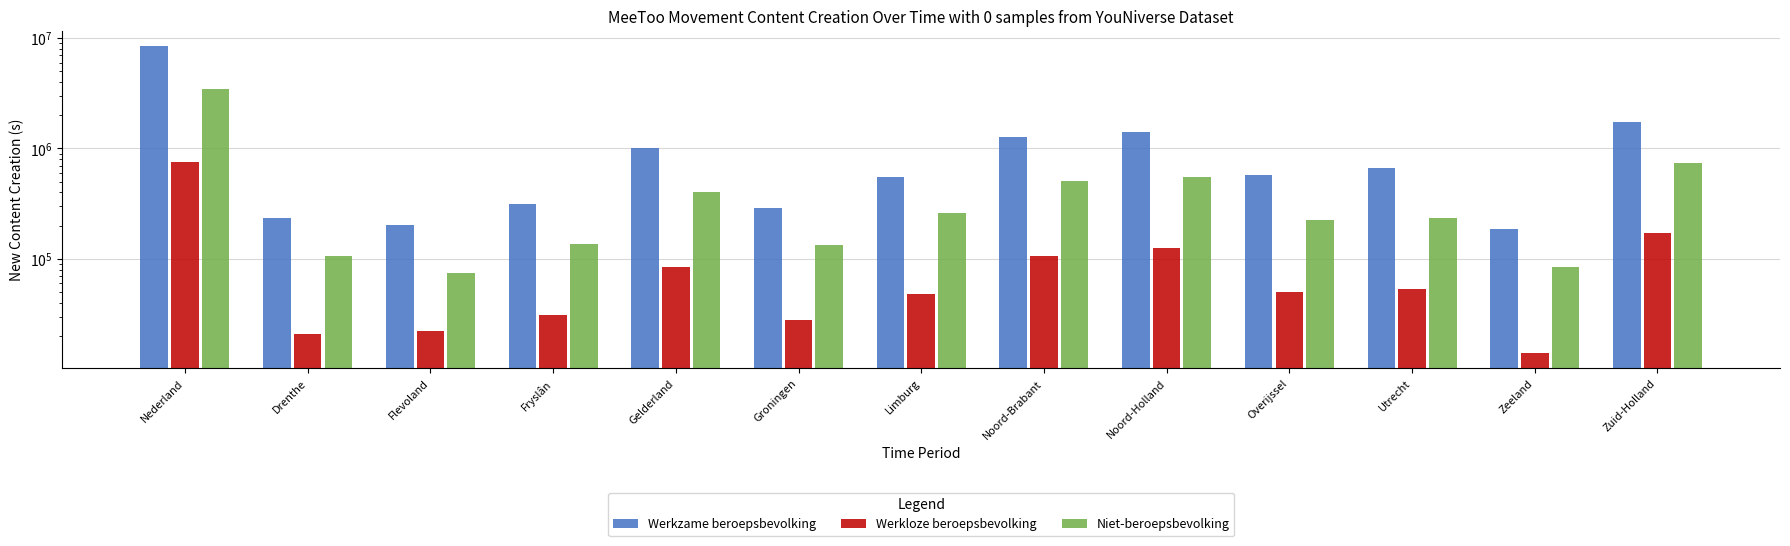

Rank the categories by Niet-beroepsbevolking value from lowest to highest.

Flevoland, Zeeland, Drenthe, Groningen, Fryslân, Overijssel, Utrecht, Limburg, Gelderland, Noord-Brabant, Noord-Holland, Zuid-Holland, Nederland